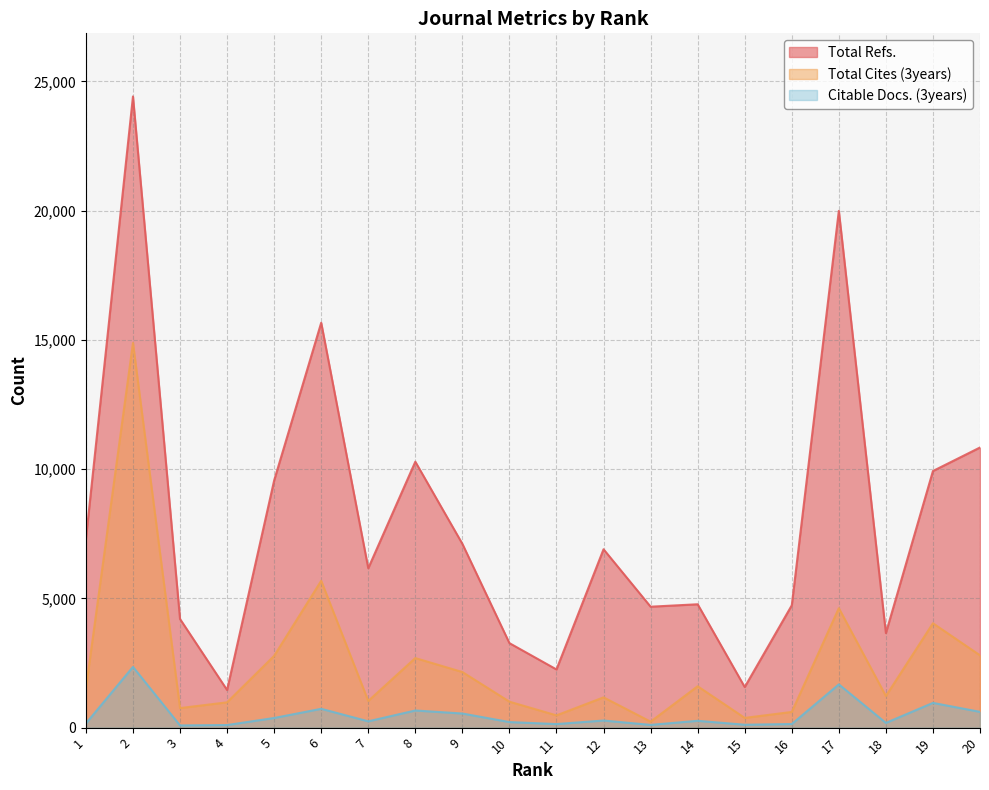

At which category does the chart reach its minimum across all series?

3